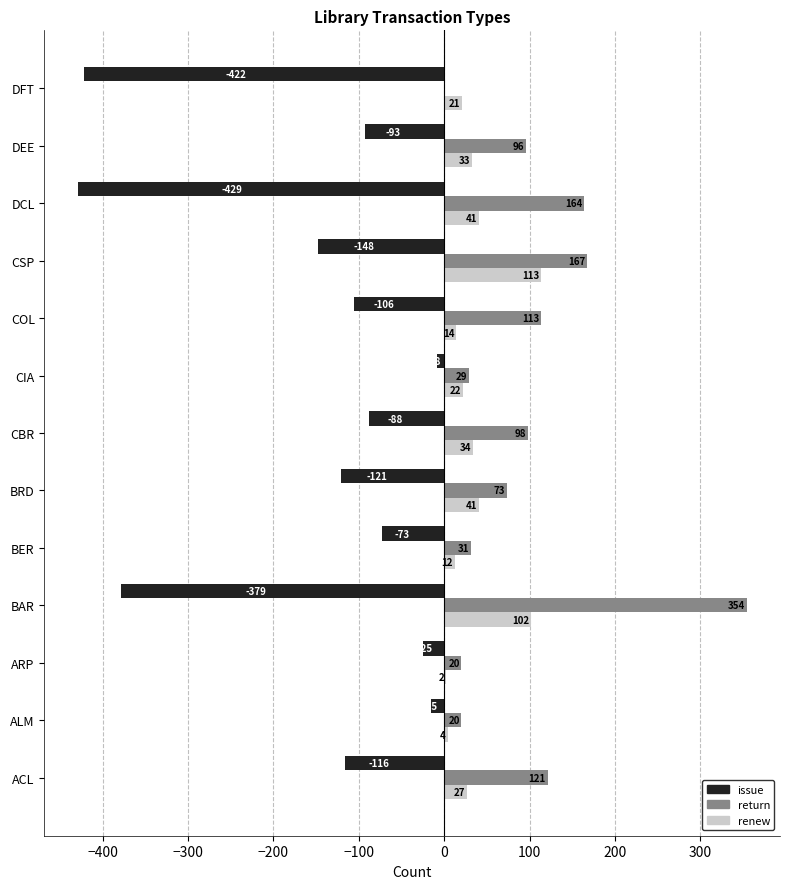

What is the sum of all return values?

1286